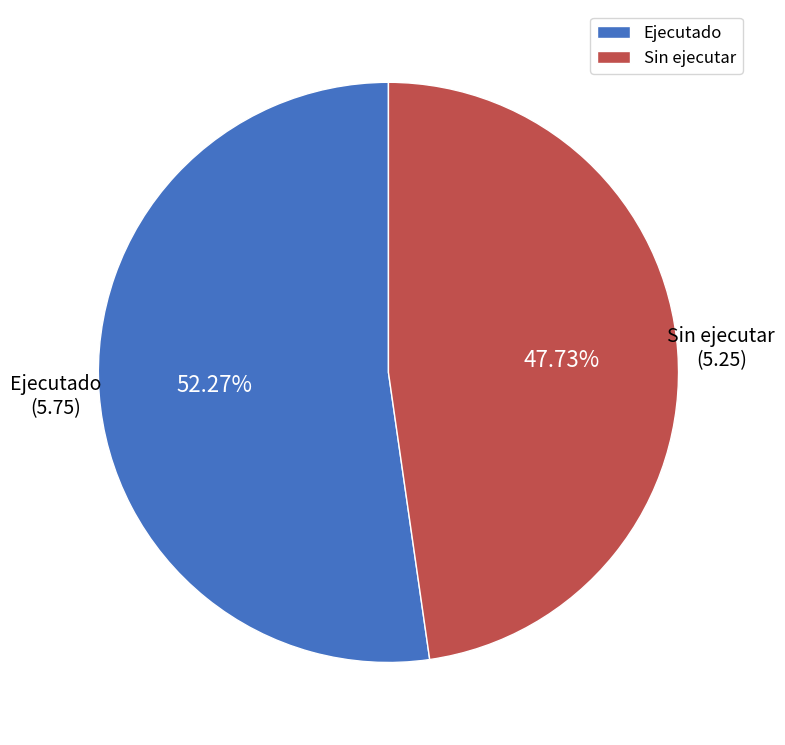

Does Ejecutado account for over 50% of the chart?

Yes